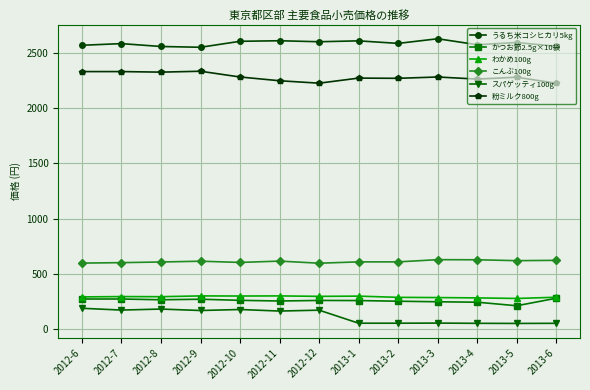

True or false: うるち米コシヒカリ5kg has more than 1 interior local peaks.

True